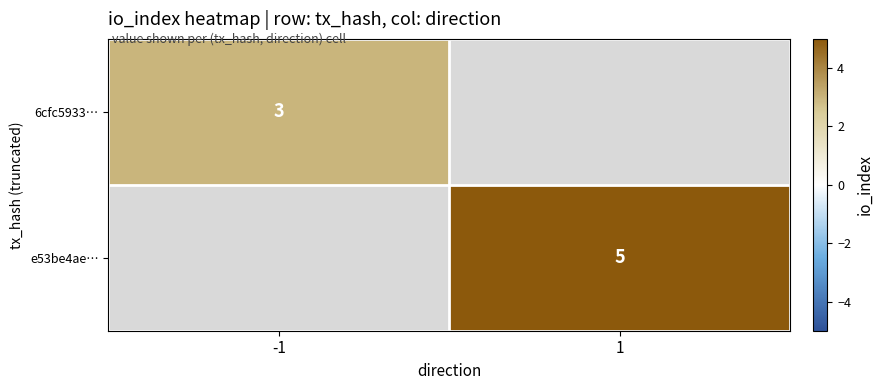

The 6cfc5933… series shows 4.3 at -1. True or false?

False